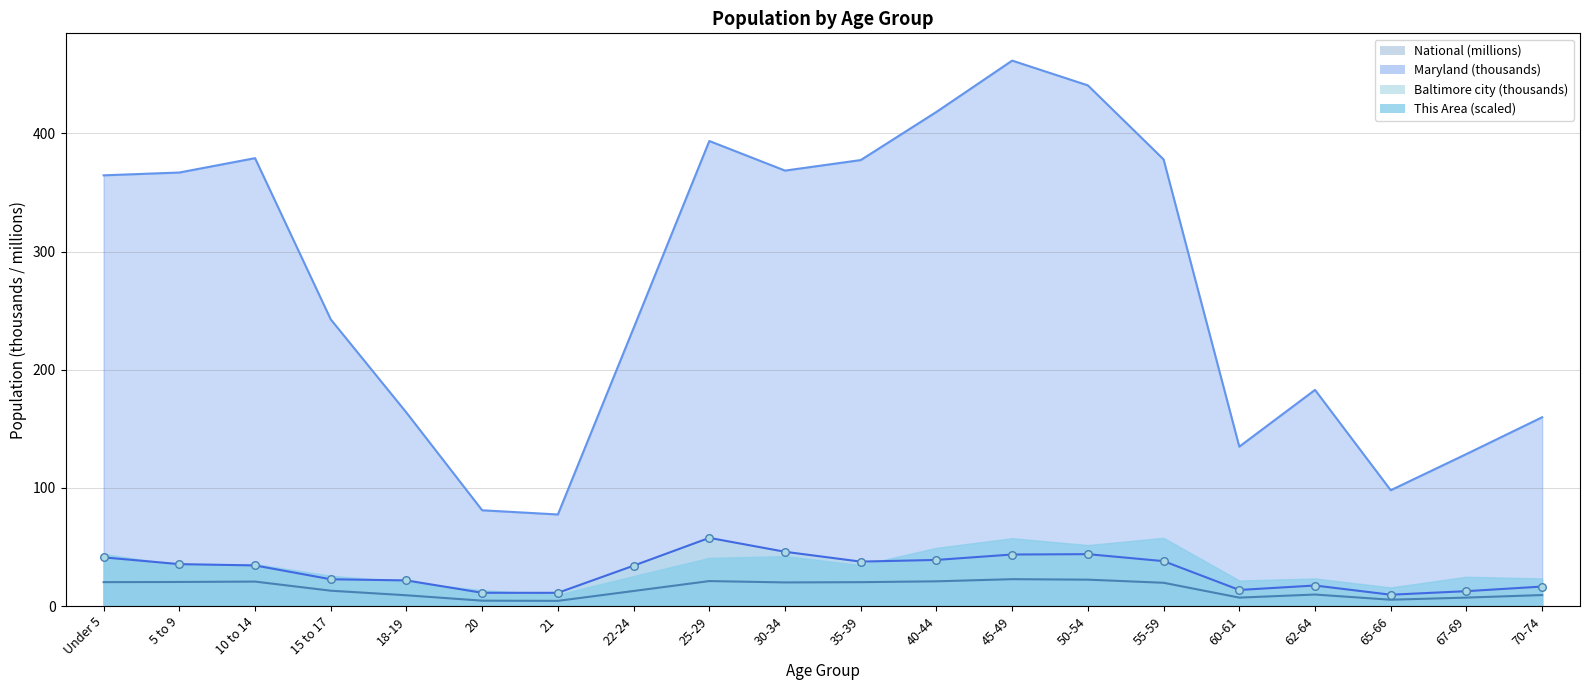

Which series reaches the minimum Y coordinate?

National